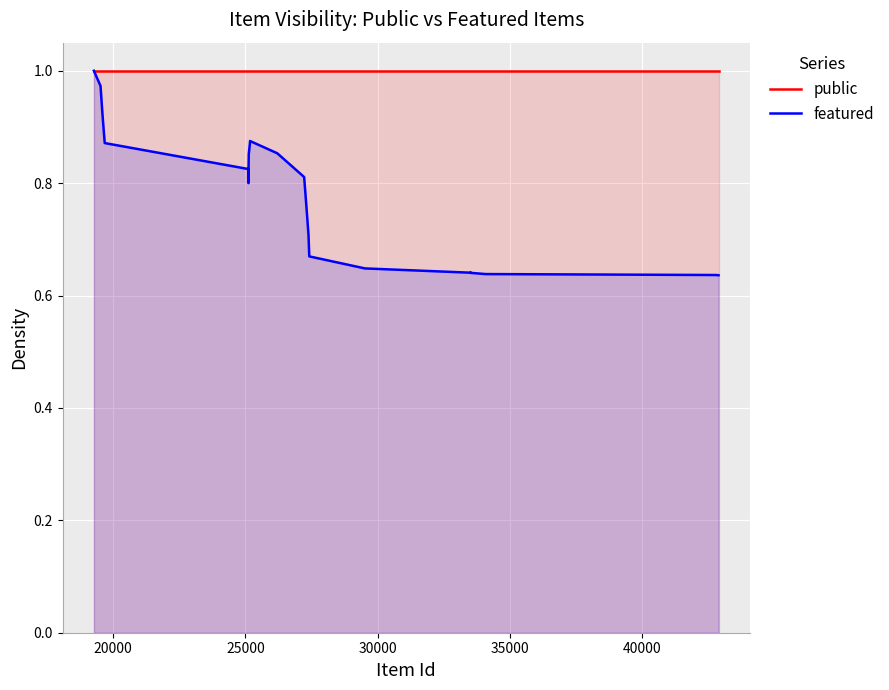

What is the value of the featured point at the 21st from the left?

0.6